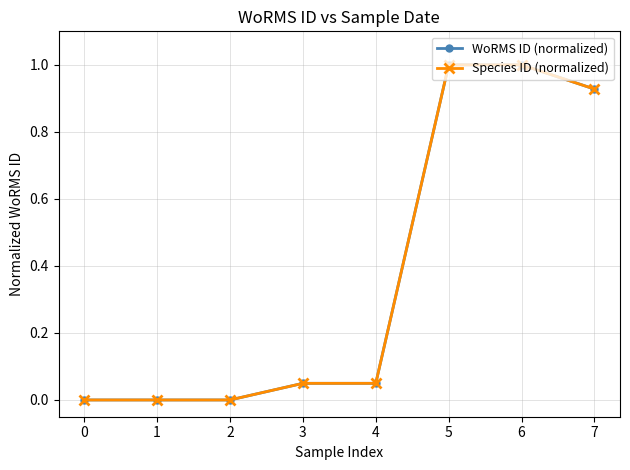

Count the number of data series in this chart.

2